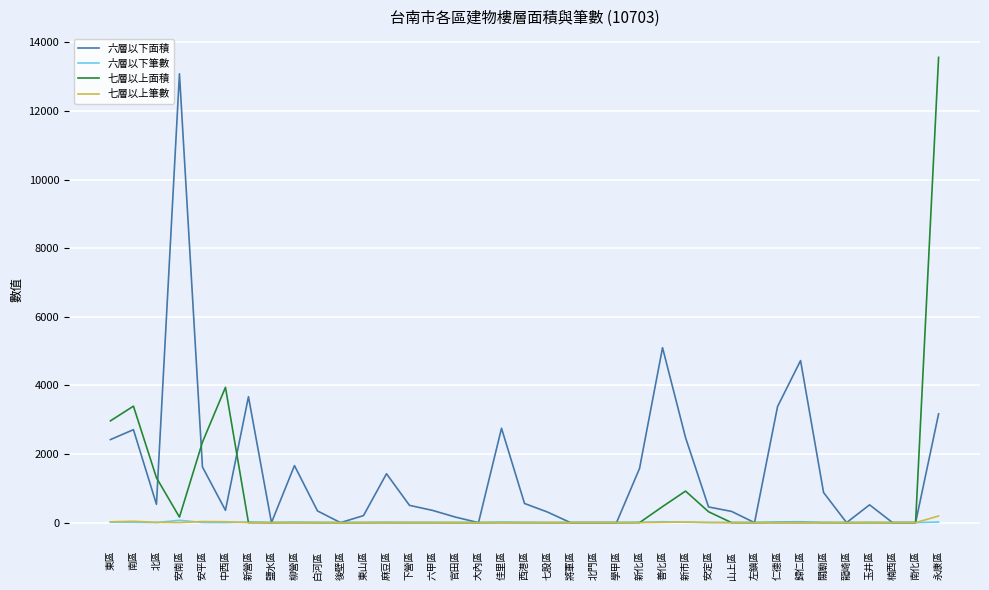

Which series changed the most between 東區 and 後壁區?

七層以上面積